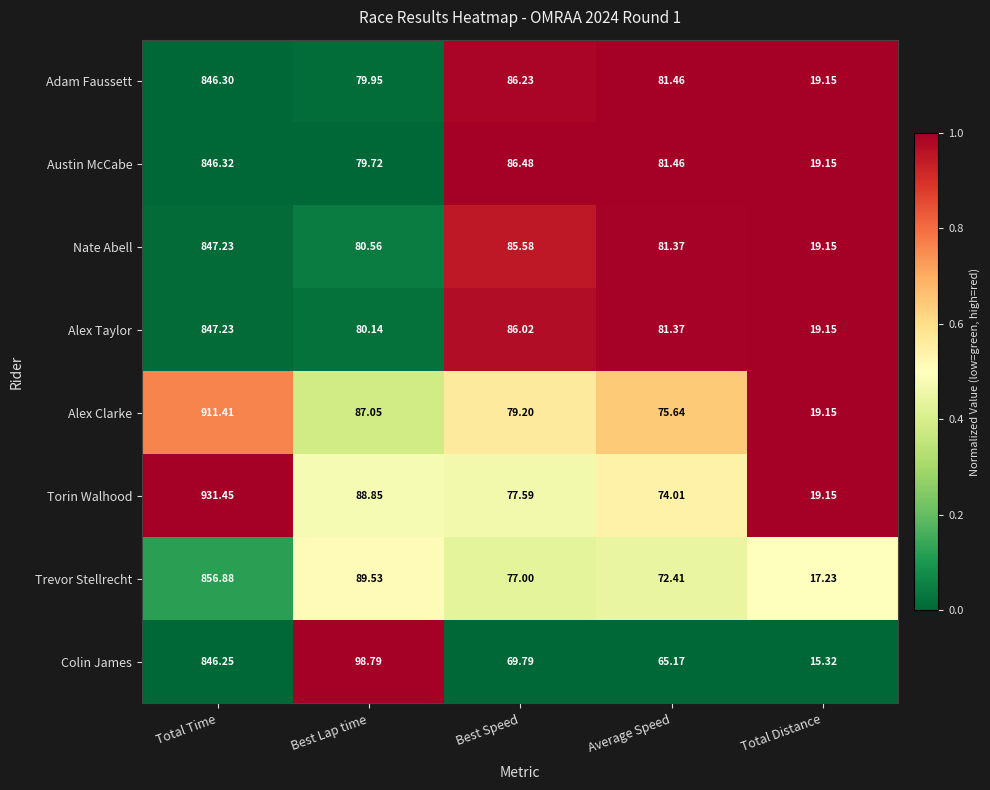

Where is Torin Walhood nearest to the value 475?

Best Lap time